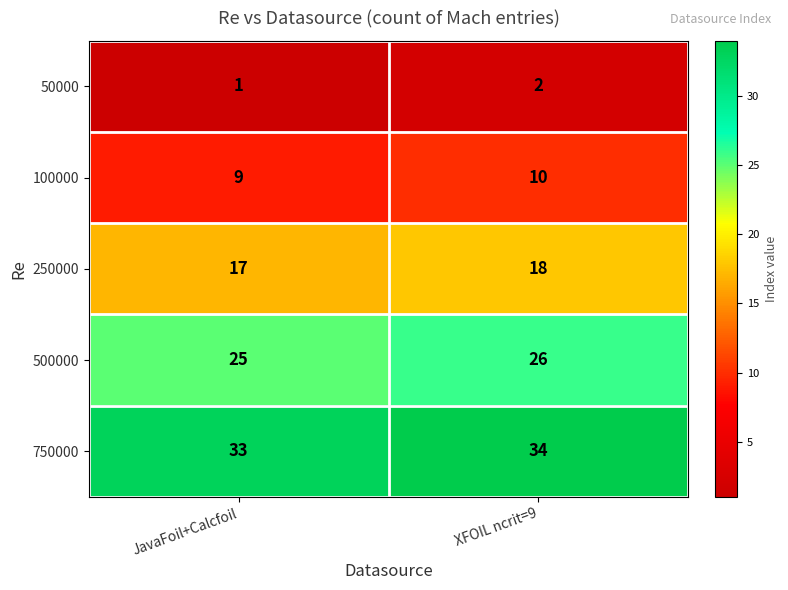

Which series has the largest total across all categories?

750000